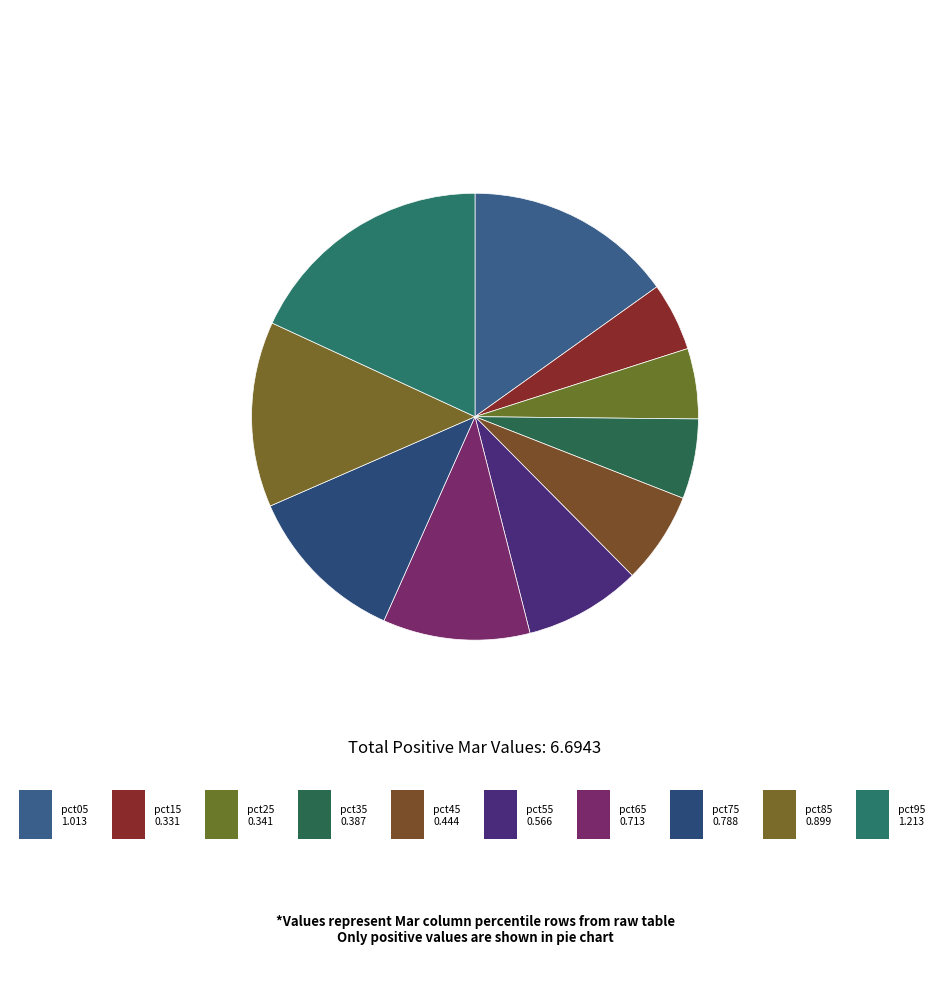

How many segments does this pie chart have?

10